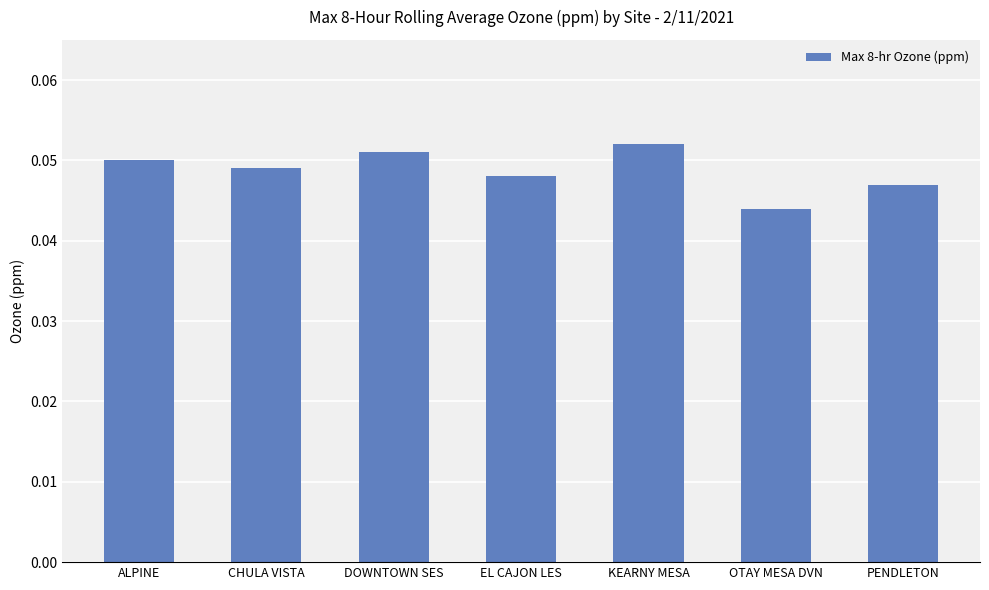

Which has a higher value, KEARNY MESA or OTAY MESA DVN?

KEARNY MESA